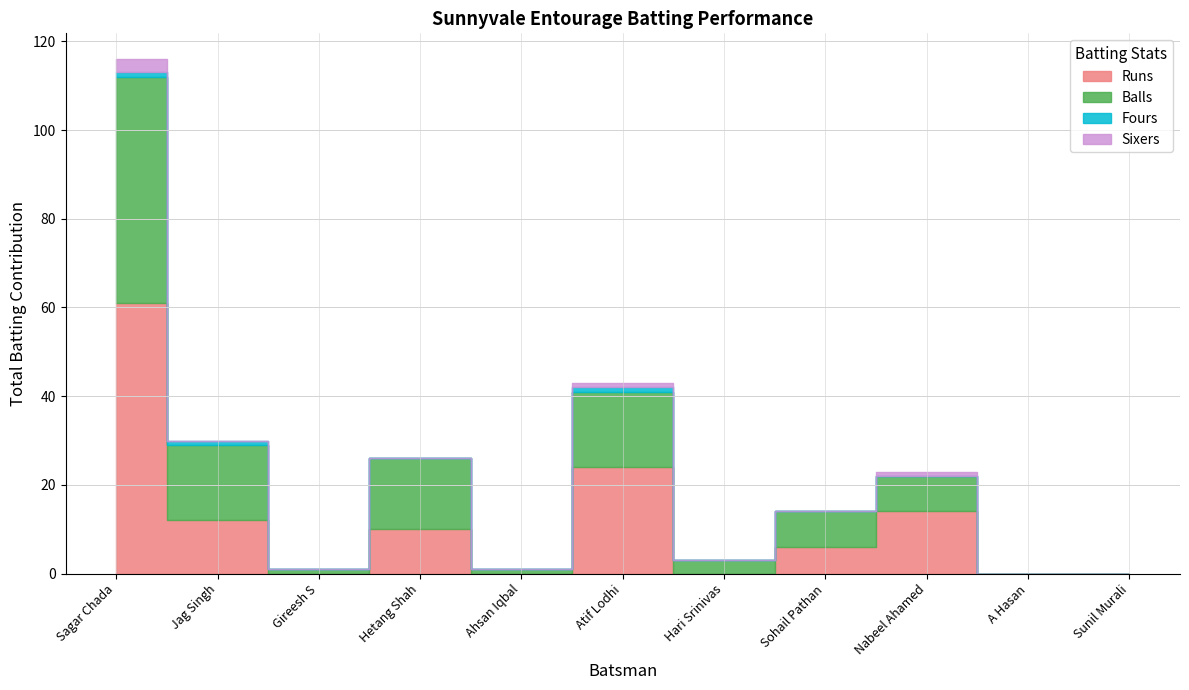

How many lines are shown in the chart?

4